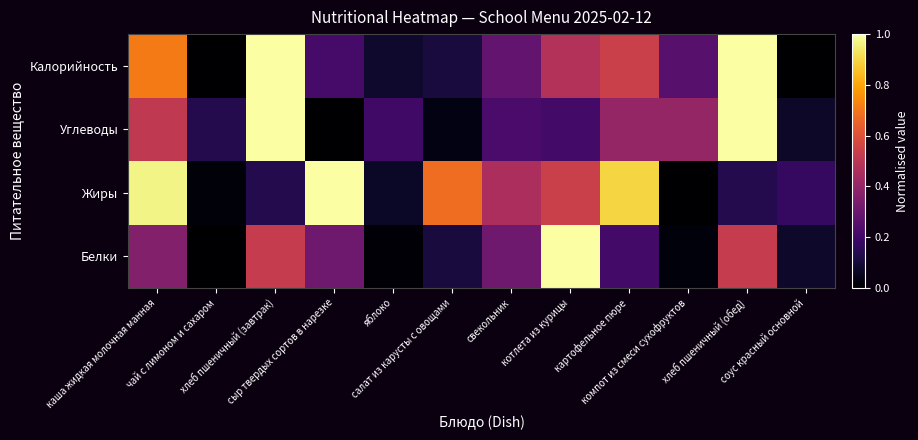

Between свекольник and салат из карусты с овощами, which is larger?

свекольник